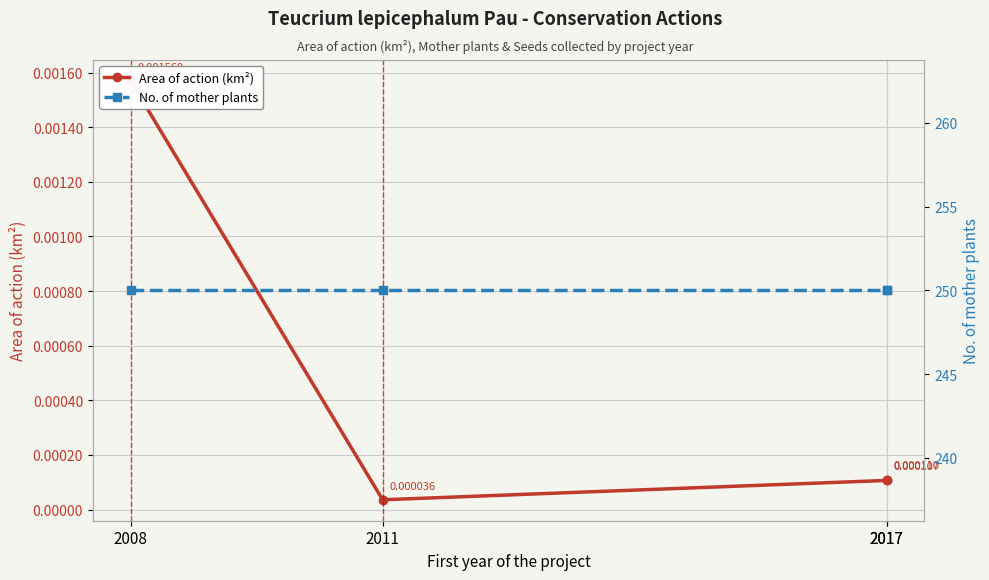

What are all the series names shown in the legend?

Area of action (km²), No. of mother plants